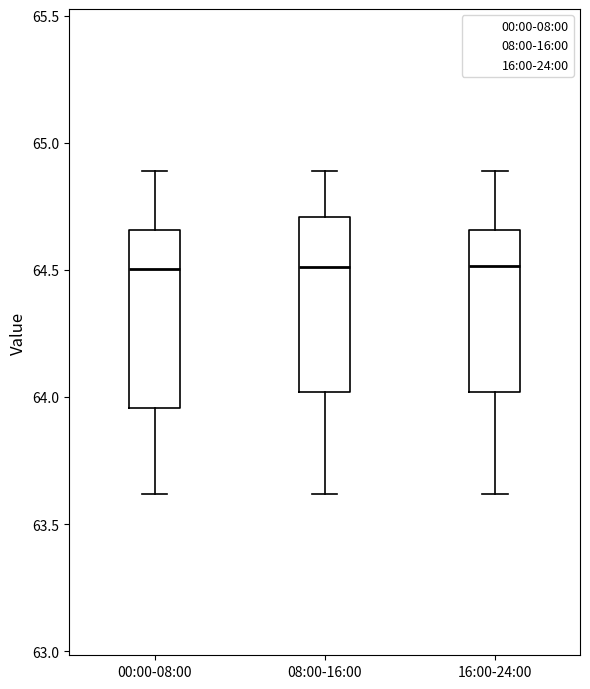

Reading left to right, transcribe this box plot: for each box, give where its median line is, the range the box spans, and where its two whiskers end, as read against the y-axis. The values are not printed on the chart, so give them approximately, as read against the axis.

00:00-08:00: median 64.50, box 63.95 to 64.65, whiskers 63.60 to 64.90
08:00-16:00: median 64.50, box 64.00 to 64.70, whiskers 63.60 to 64.90
16:00-24:00: median 64.50, box 64.00 to 64.65, whiskers 63.60 to 64.90